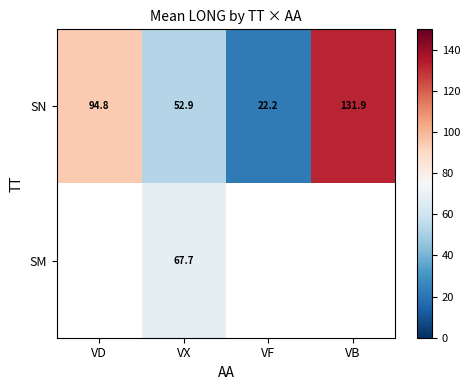

At which label does SN first exceed 94?

VD